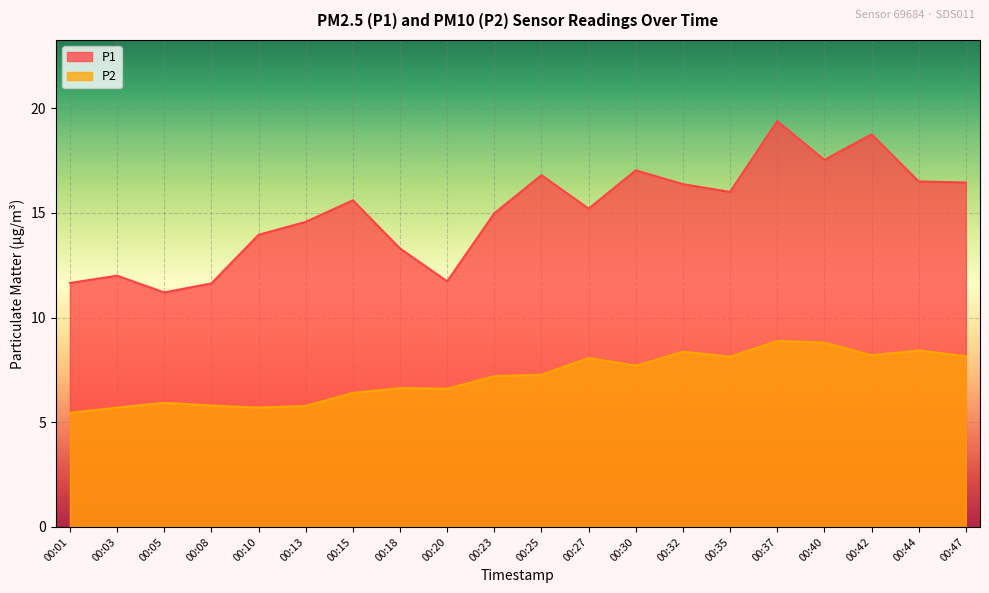

What is the highest value of the P2 series?

8.9